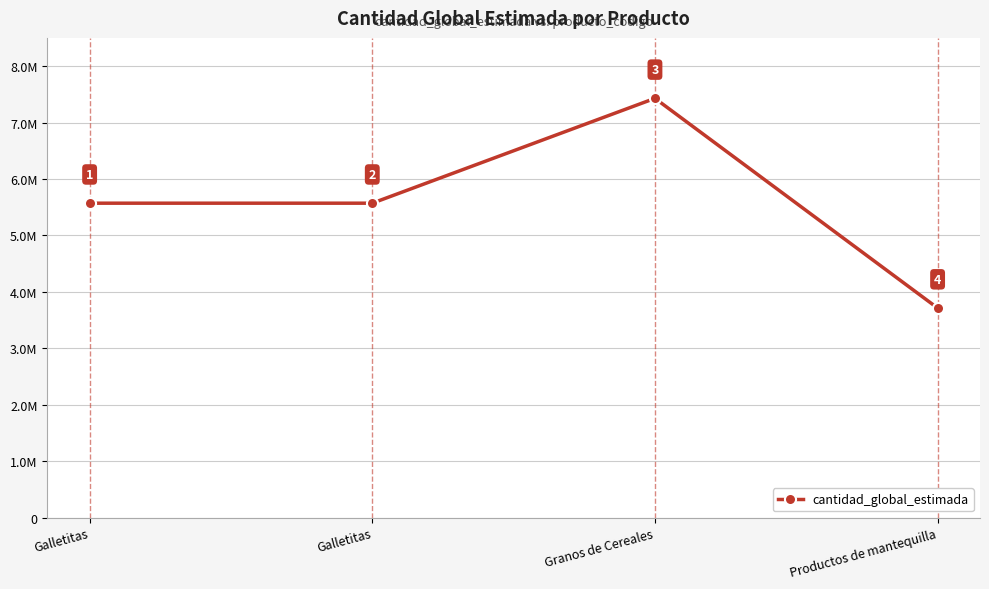

Does the chart have visible grid lines?

Yes